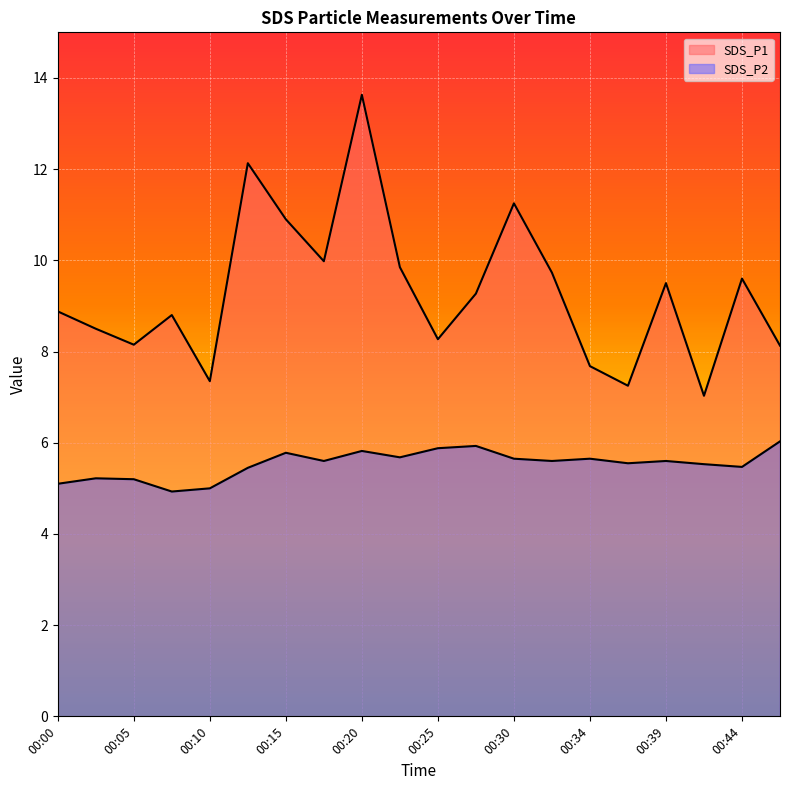

How many values in the SDS_P1 series are below 9?

10